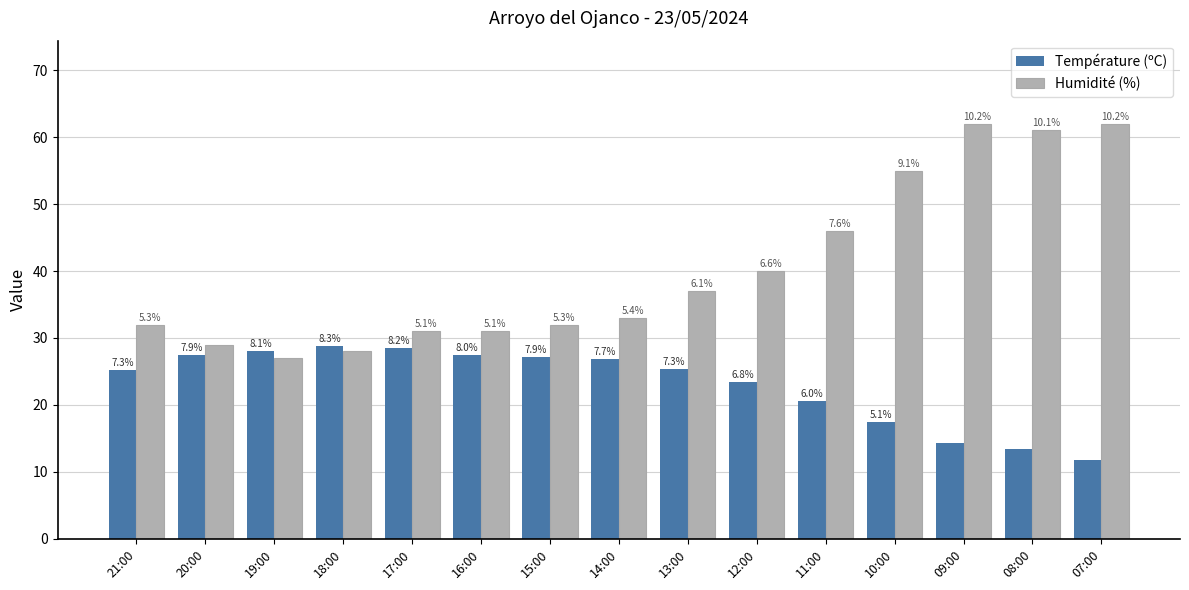

How many bars are there in each group?

2